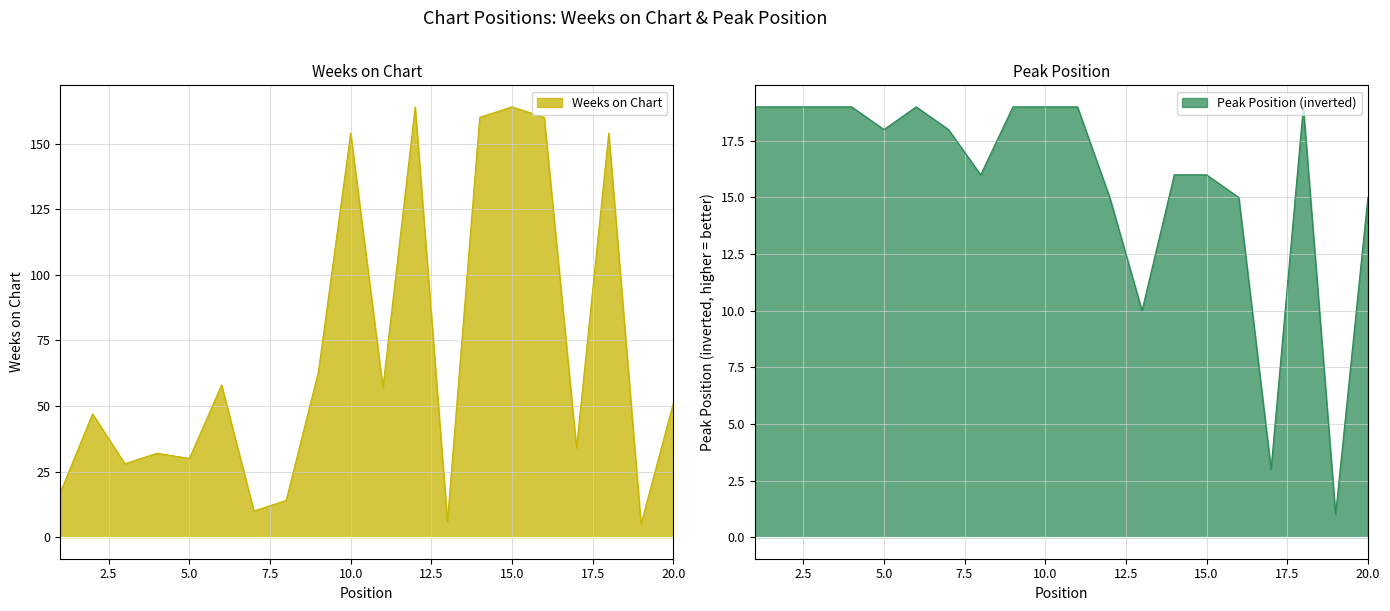

How many lines are shown in the chart?

2